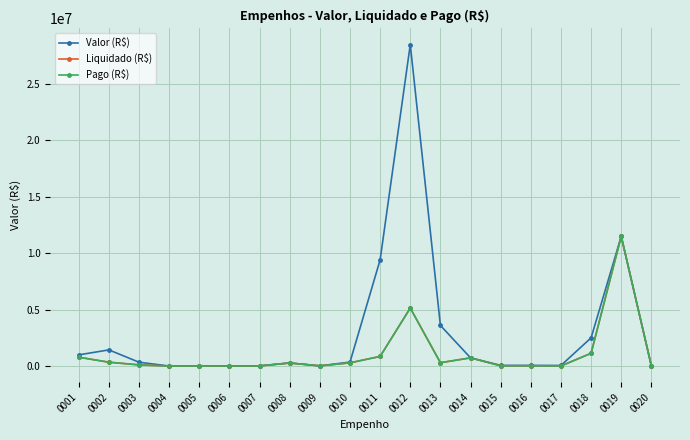

Does the chart have visible grid lines?

Yes